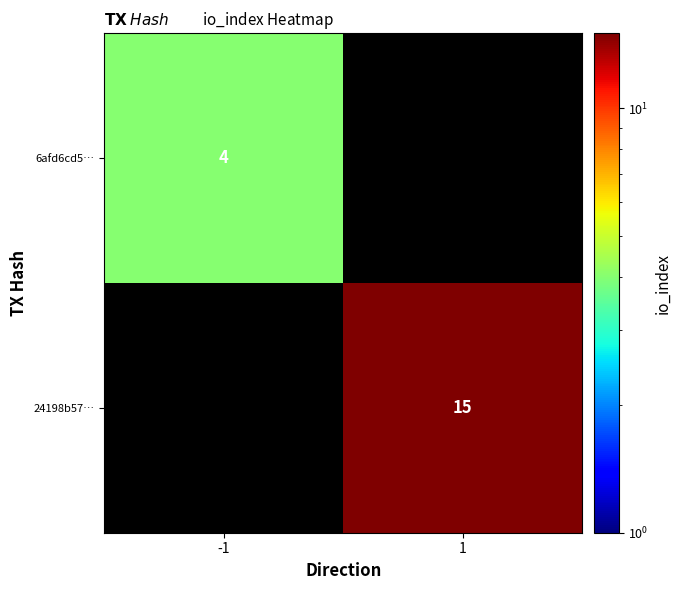

Is the value of 6afd6cd5… at -1 greater than the value of 24198b57… at 1?

No